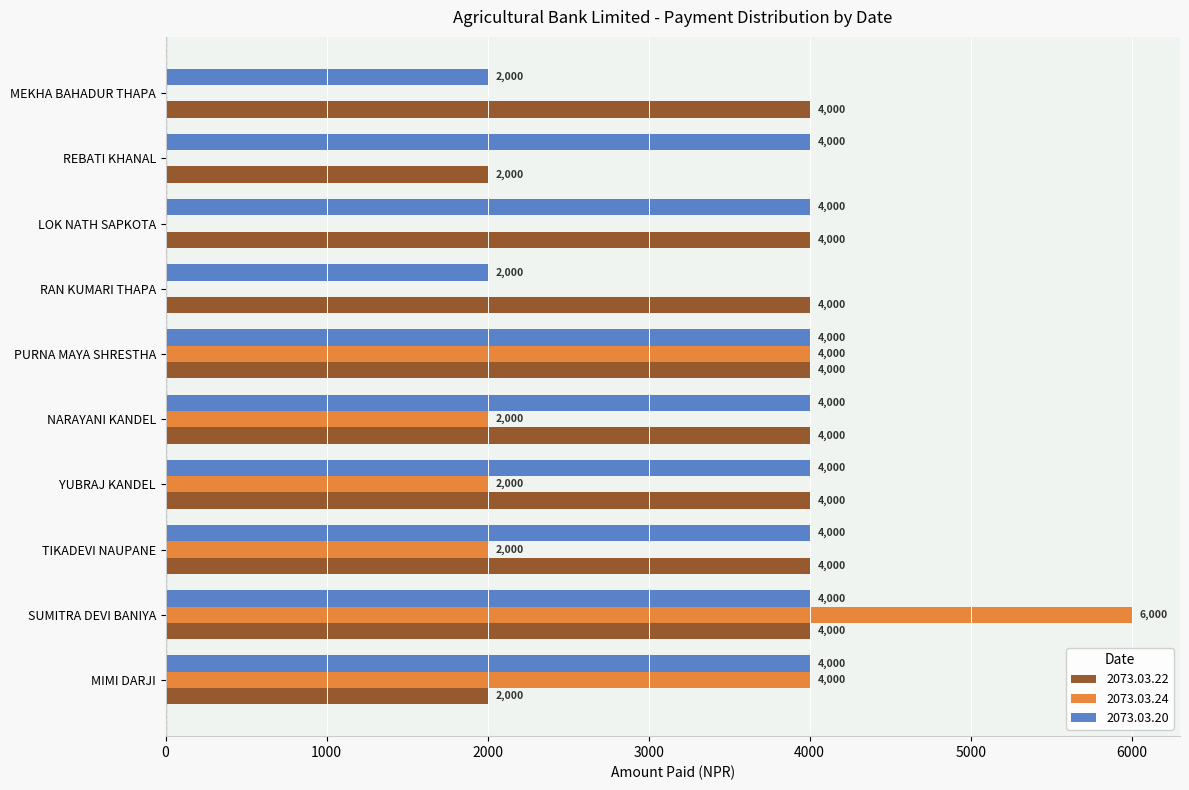

What is the approximate value of 2073.03.24 at YUBRAJ KANDEL, to the nearest 10?

2000